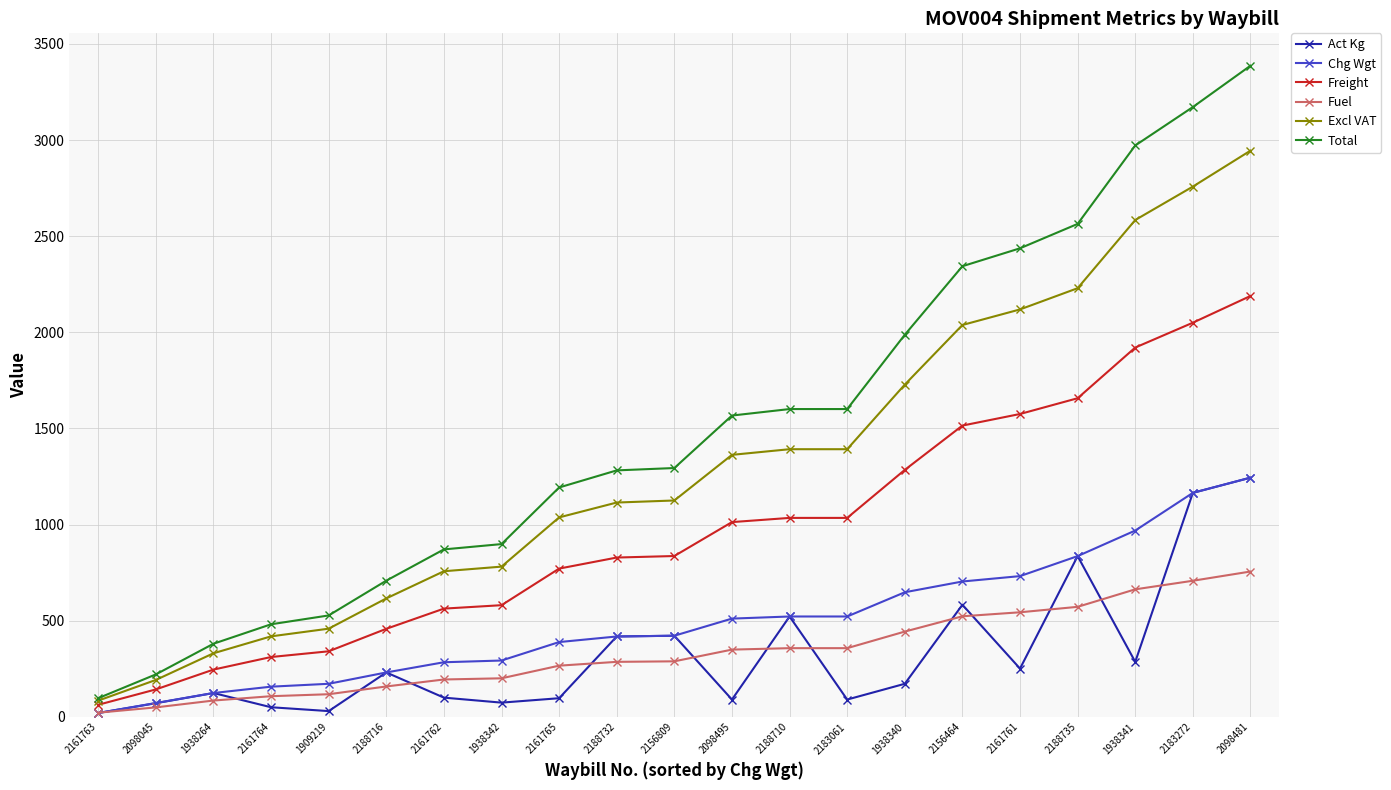

What position from the left is 2188710?

13